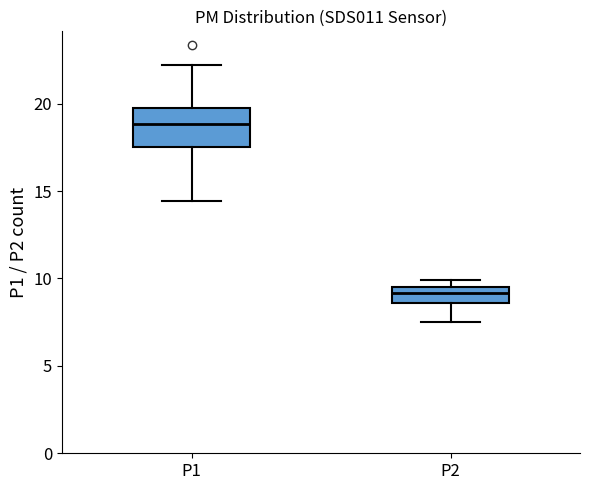

Where is the upper edge of the box for P1 on the y-axis? The values are not printed on the chart, so give them approximately, as read against the axis.

19.5